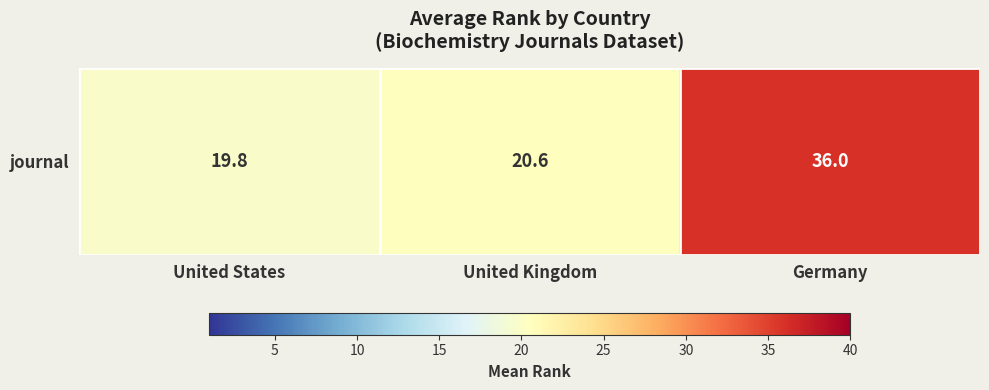

Where is the data nearest to the value 27?

United Kingdom